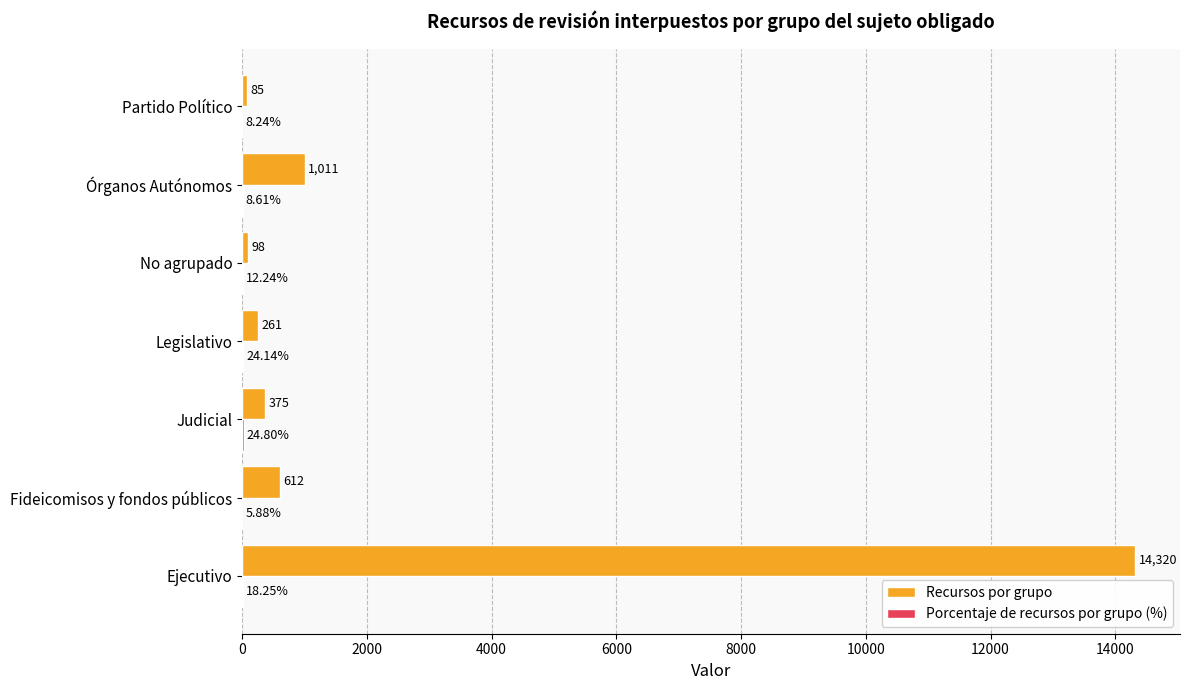

Between Legislativo and No agrupado, which series saw the biggest shift?

Recursos por grupo